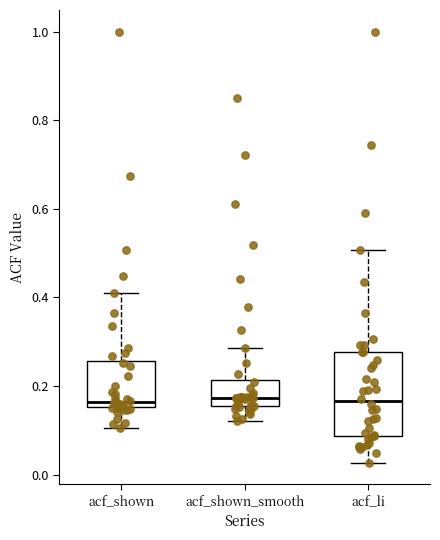

Where does the upper whisker of the box for acf_shown end on the y-axis? The values are not printed on the chart, so give them approximately, as read against the axis.

0.42